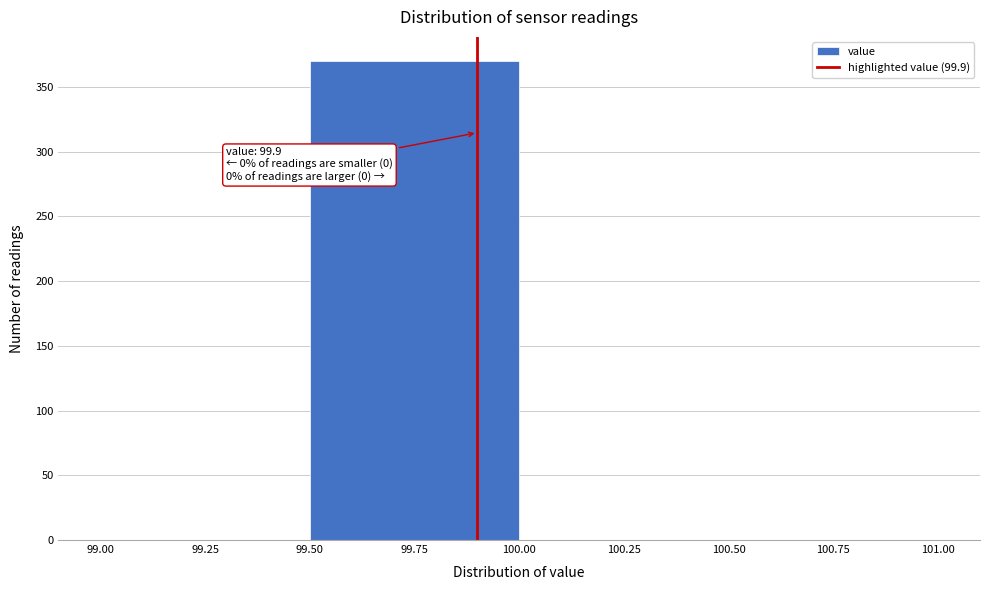

Over which range of the x-axis is the bar tallest?

99.50 to 100.00